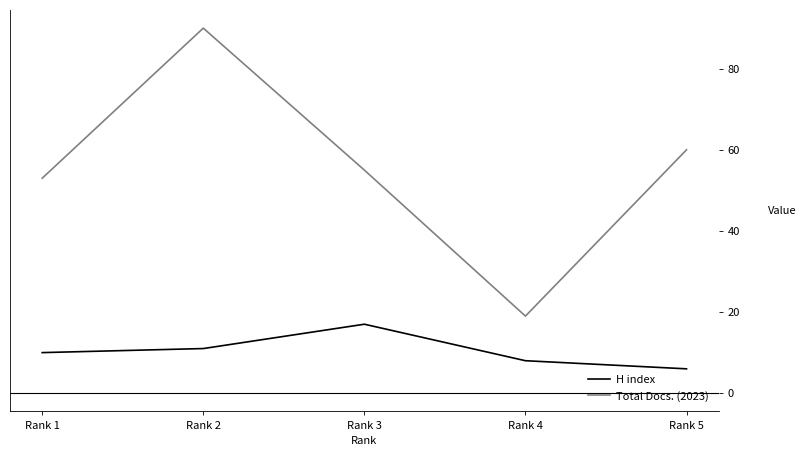

What is the difference between the maximum and minimum values in the Total Docs. (2023) series?

71